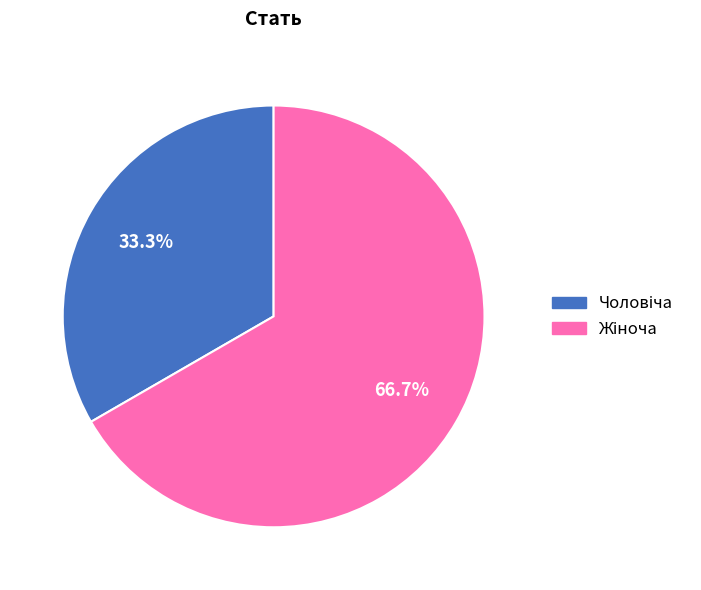

Does any single category account for the majority?

Yes